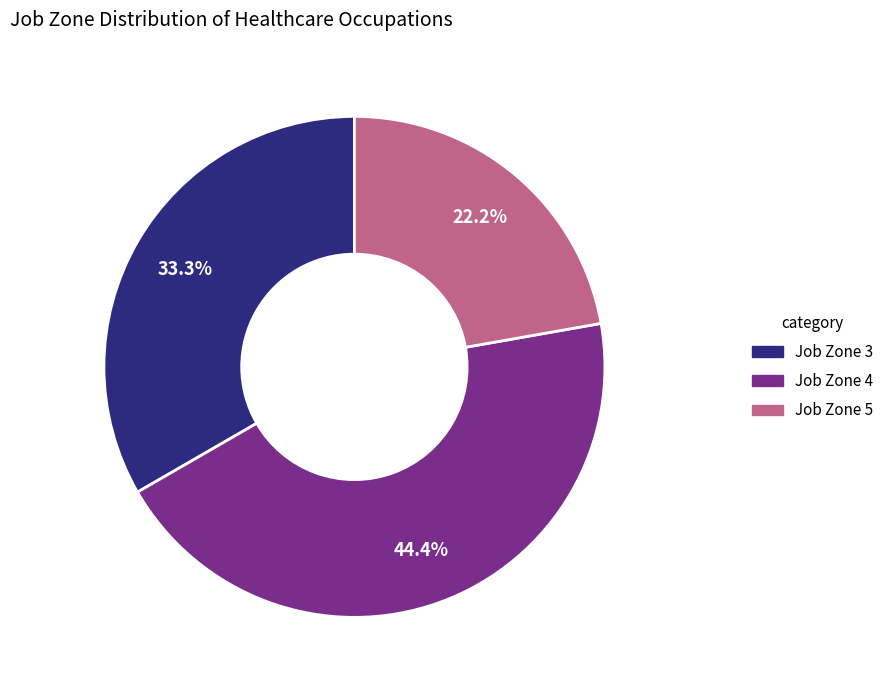

Count the number of slices in the pie.

3